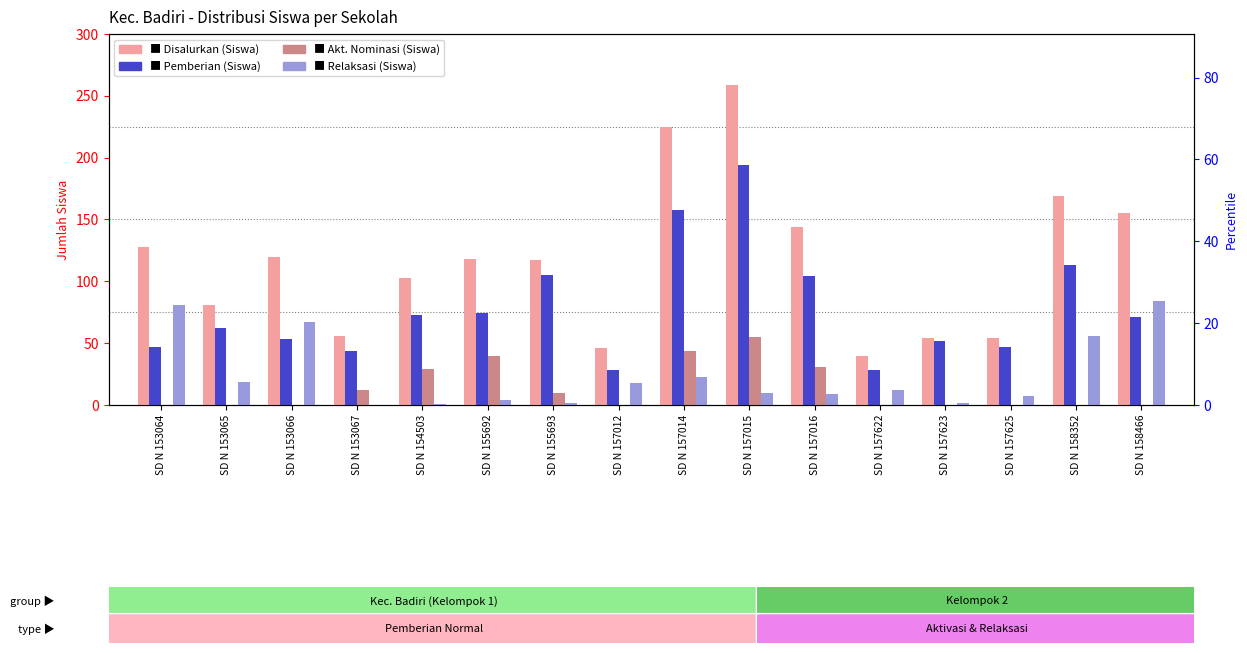

Is it true that Pemberian (Siswa) equals 47 at SD N 157622?

False